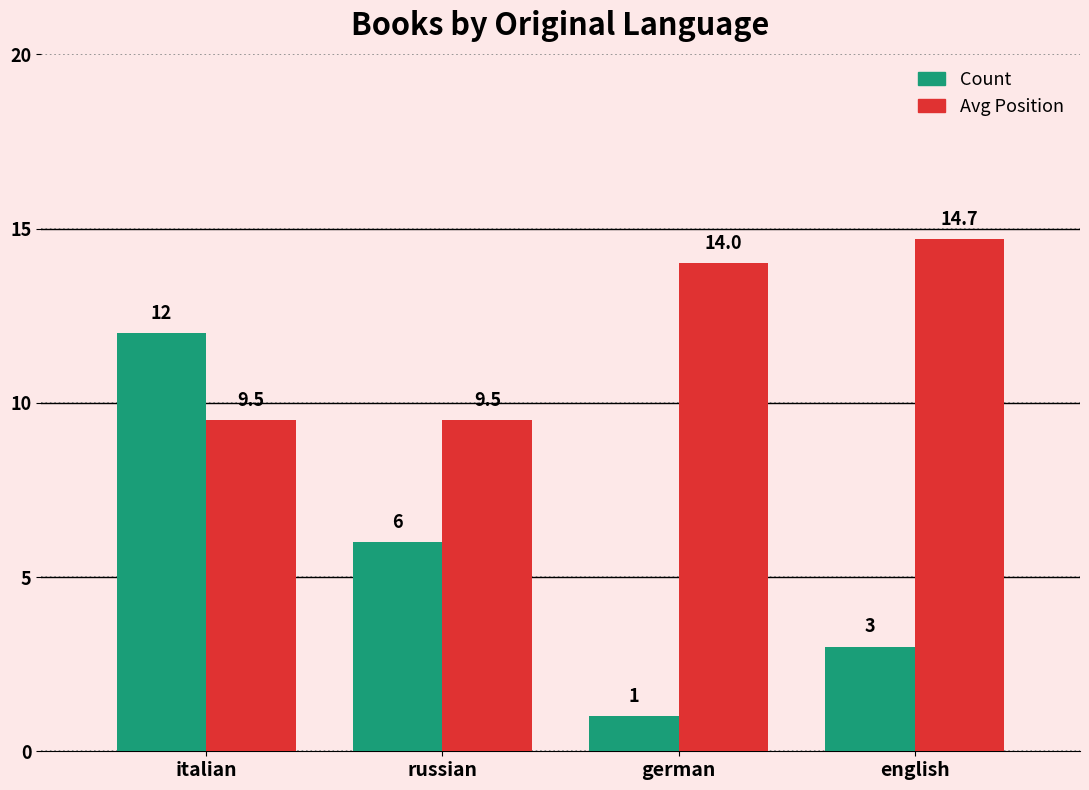

Rank the series by their maximum value, from lowest to highest.

Count, Avg Position